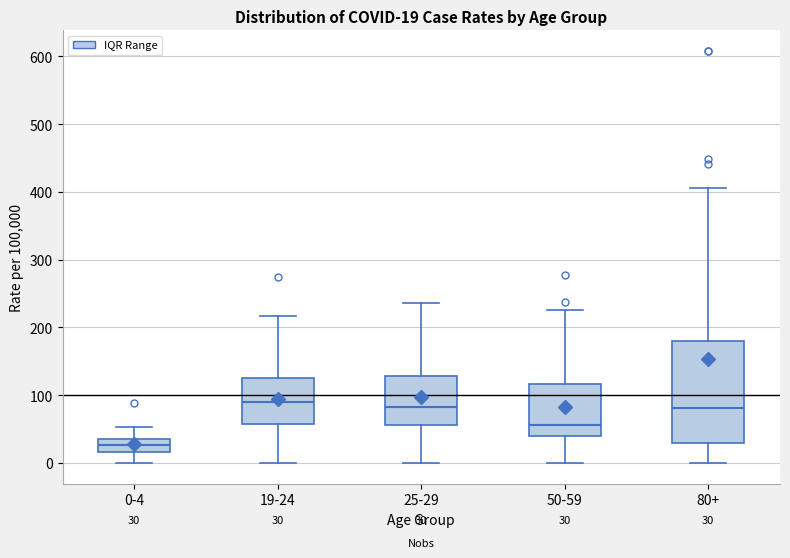

Which box's median line is the lowest?

0-4